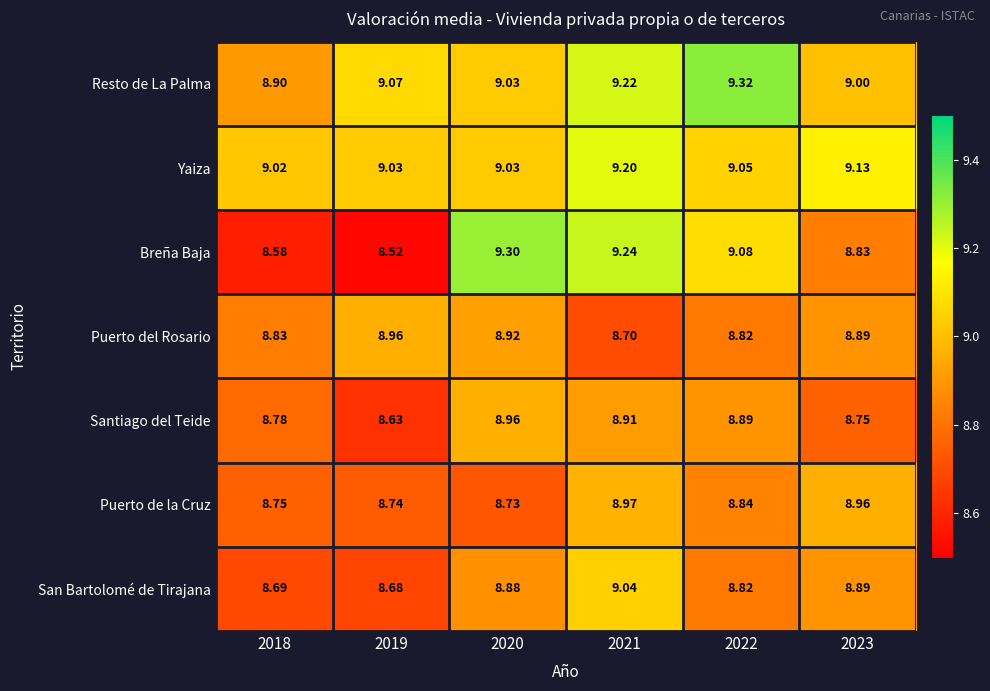

What is the smallest value displayed?

8.5